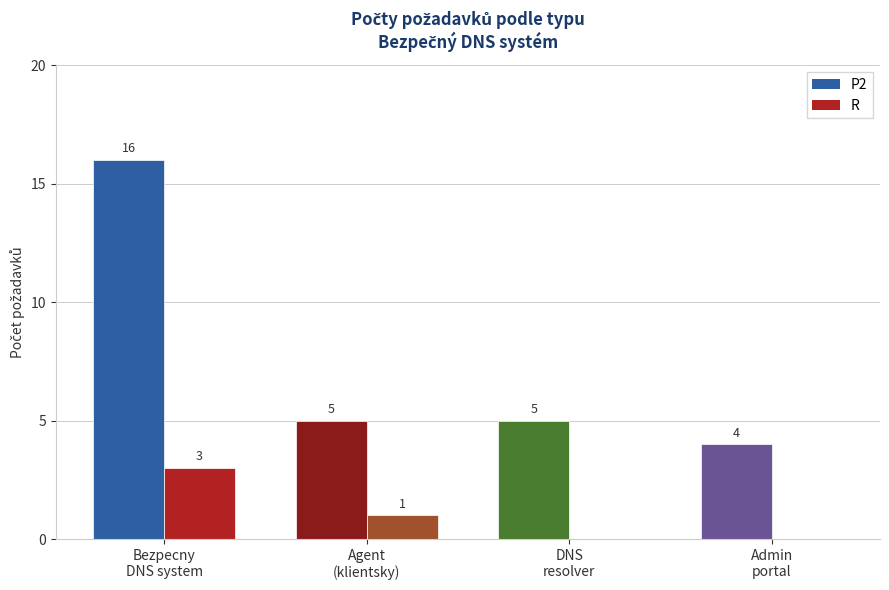

Is the value of P2 at P2 greater than the value of R at R?

Yes